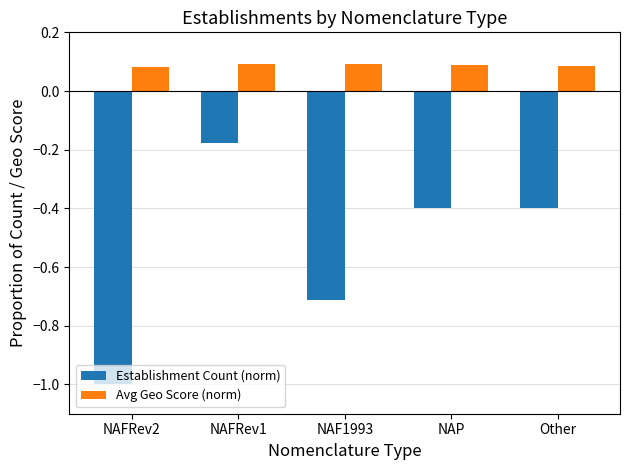

The Establishment Count (norm) series shows -0.7 at NAF1993. True or false?

True